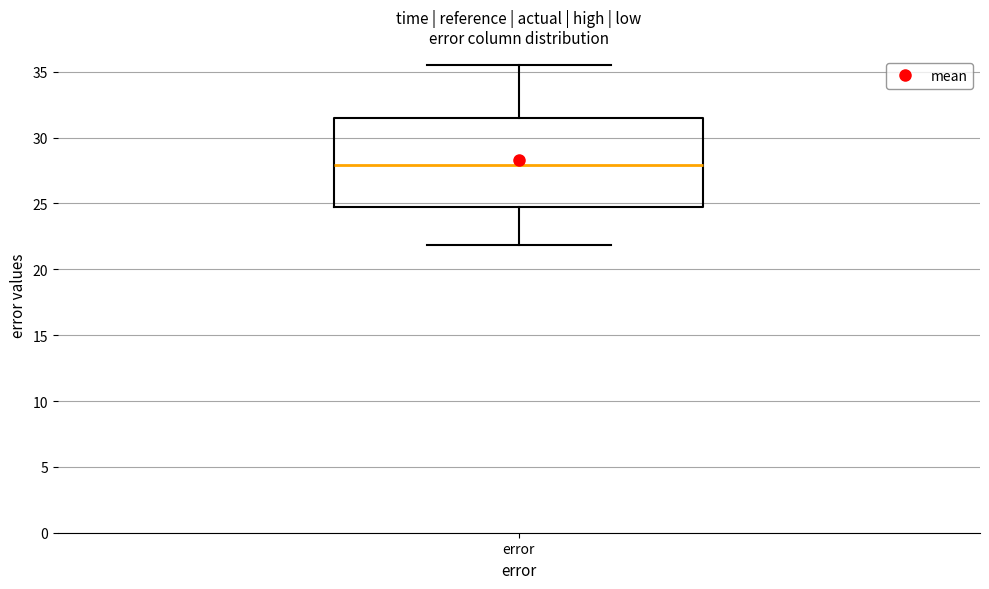

Transcribe this box plot: give where the median line is, the range the box spans, and where the two whiskers end, as read against the y-axis. The values are not printed on the chart, so give them approximately, as read against the axis.

median 28.0, box 24.5 to 31.5, whiskers 22.0 to 35.5